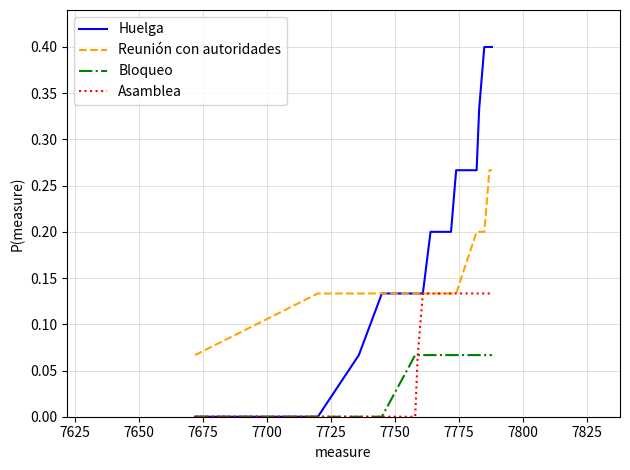

What is the highest value of the Huelga series?

0.4